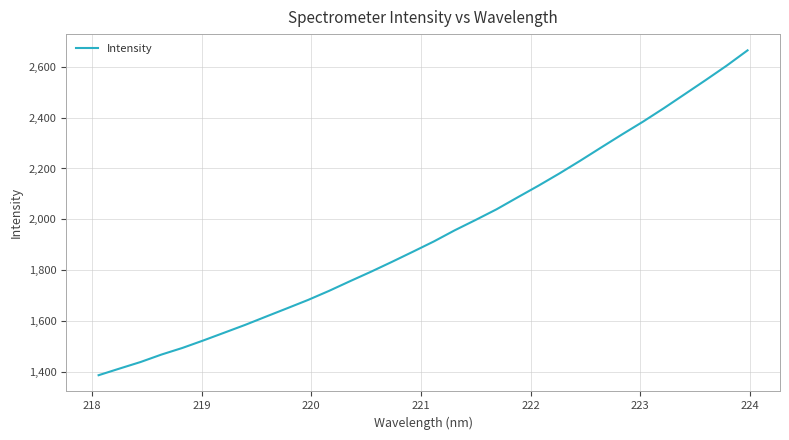

What is the maximum value shown in the chart?

2664.6